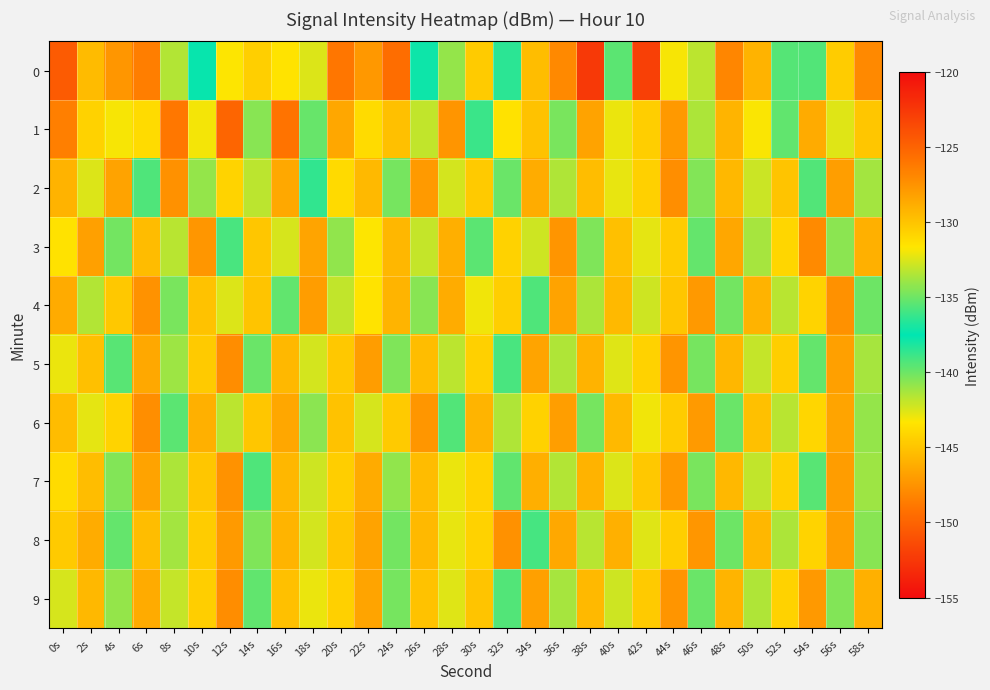

How many categories are shown in the chart?

30